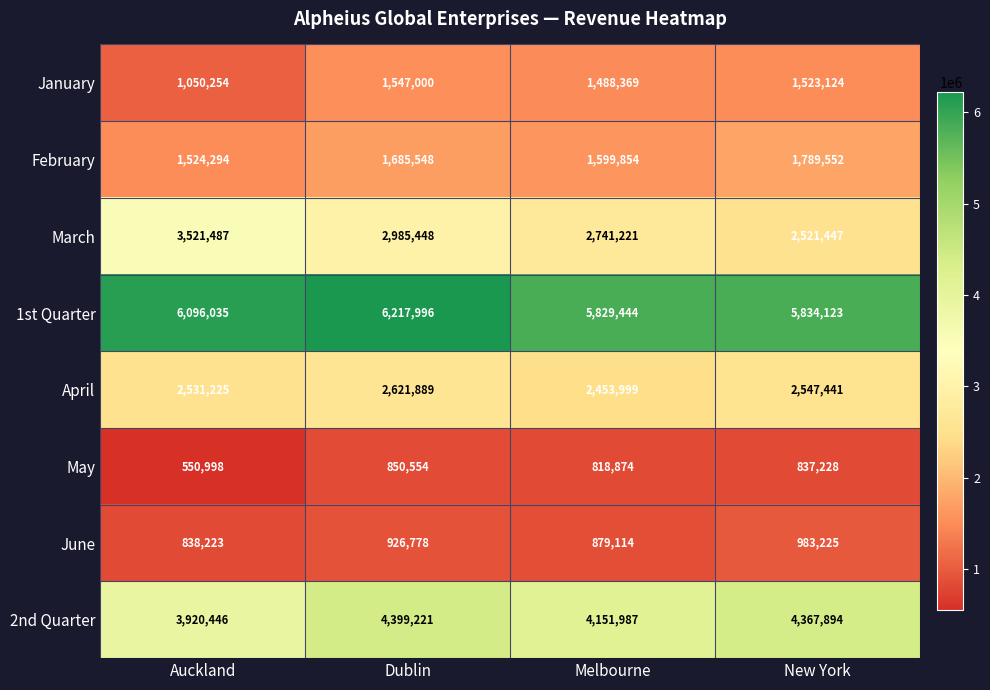

Is it true that March equals 2521447 at New York?

True